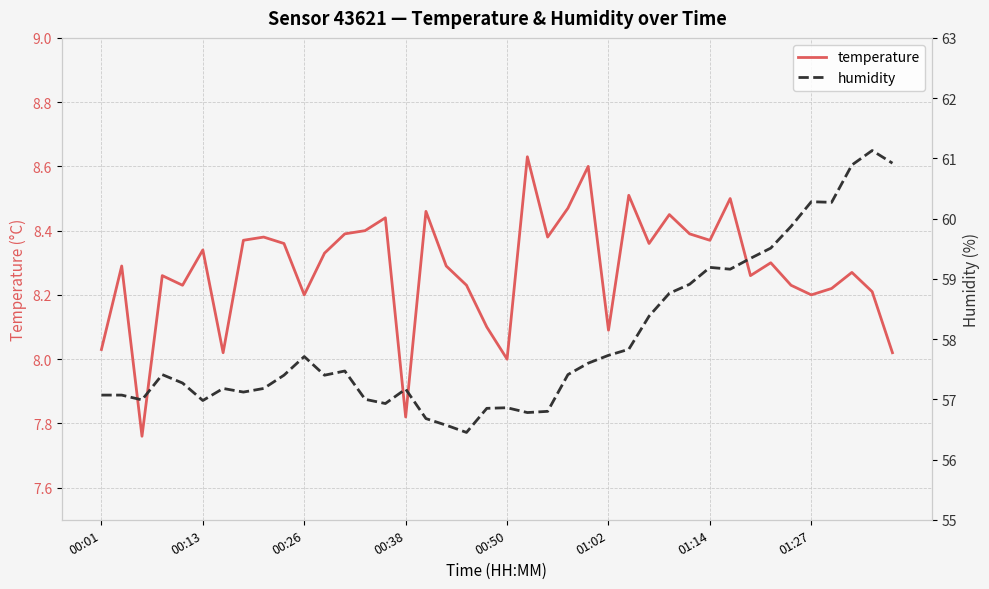

How many series are shown in this chart?

2